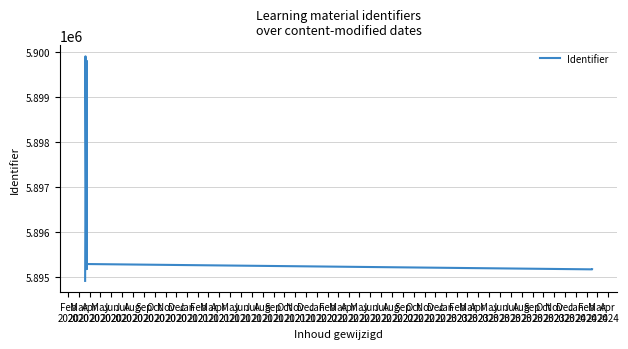

True or false: the data has more than 0 interior local peaks.

True